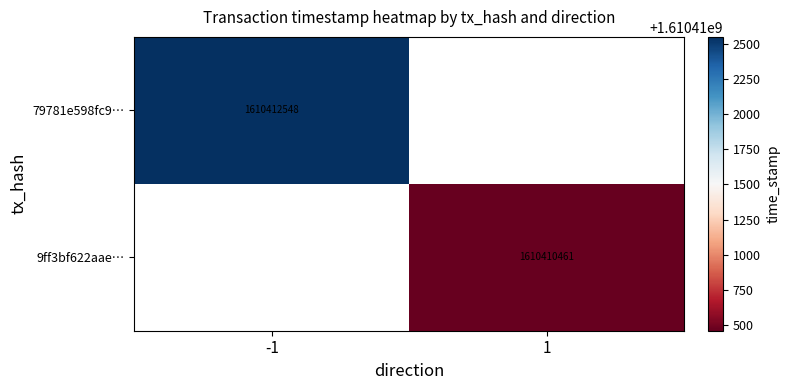

The 9ff3bf622aae… series shows 2432290945 at 1. True or false?

False